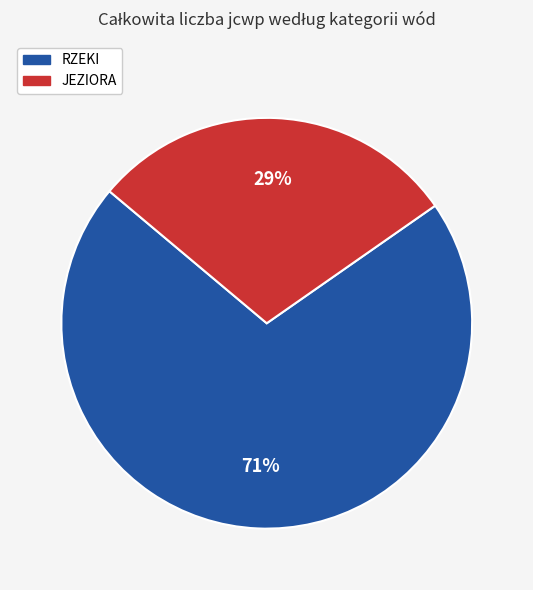

To the nearest percent, what portion does JEZIORA represent?

29%